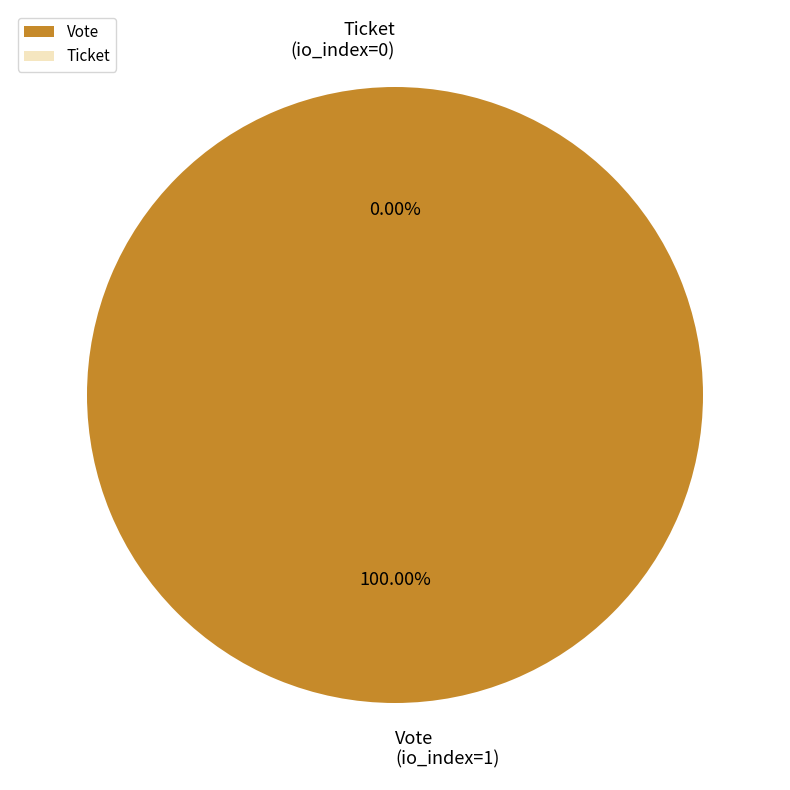

Which slice represents more than half of the pie?

Vote (io_index=1)